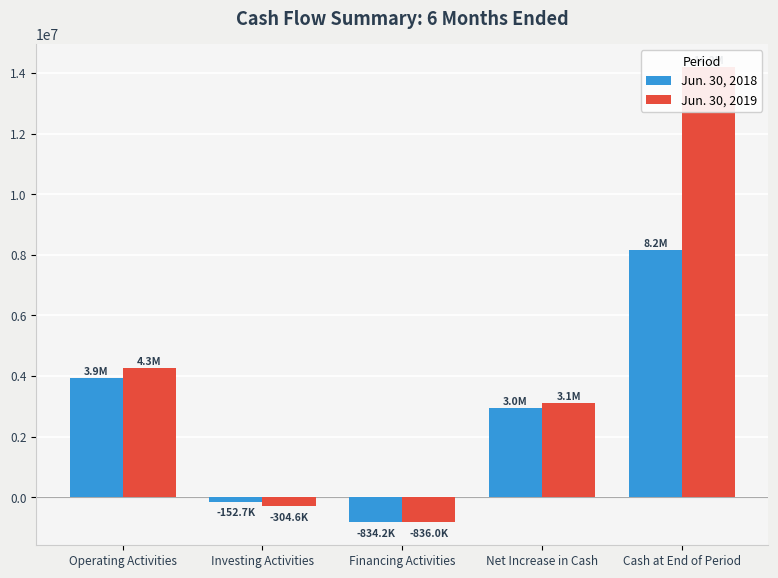

At how many categories does at least one series exceed 6514466?

1